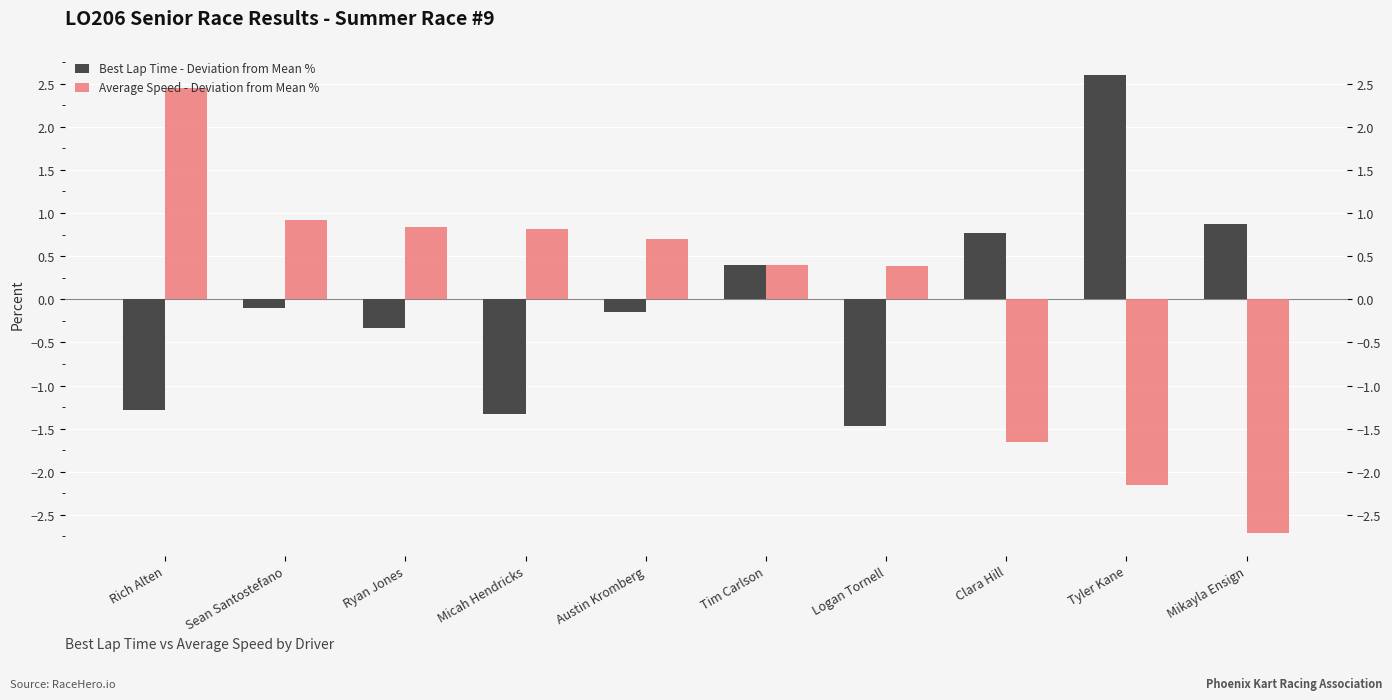

At how many categories does at least one series exceed 0?

10